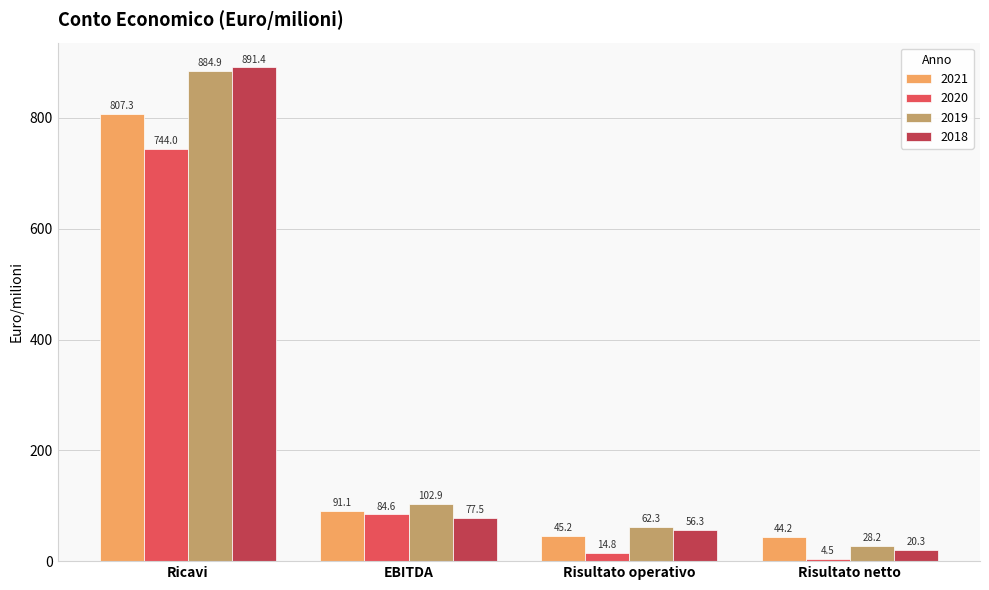

What is the label of the 1st bar from the left?

Ricavi